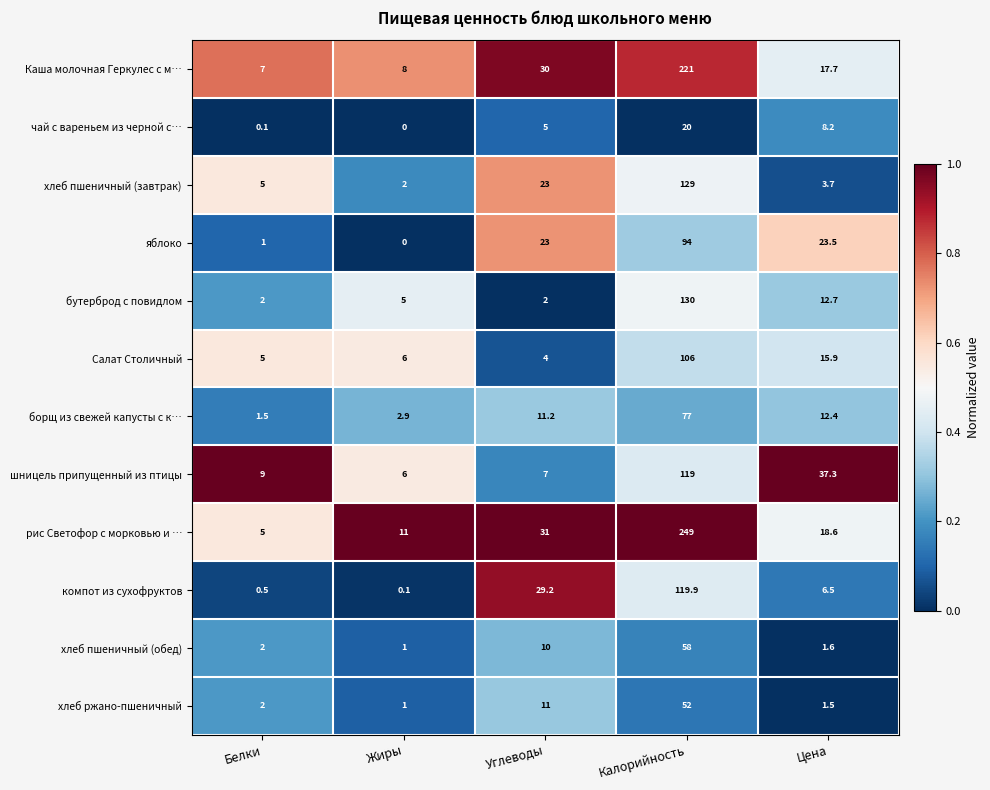

At how many categories does at least one series exceed 3?

5